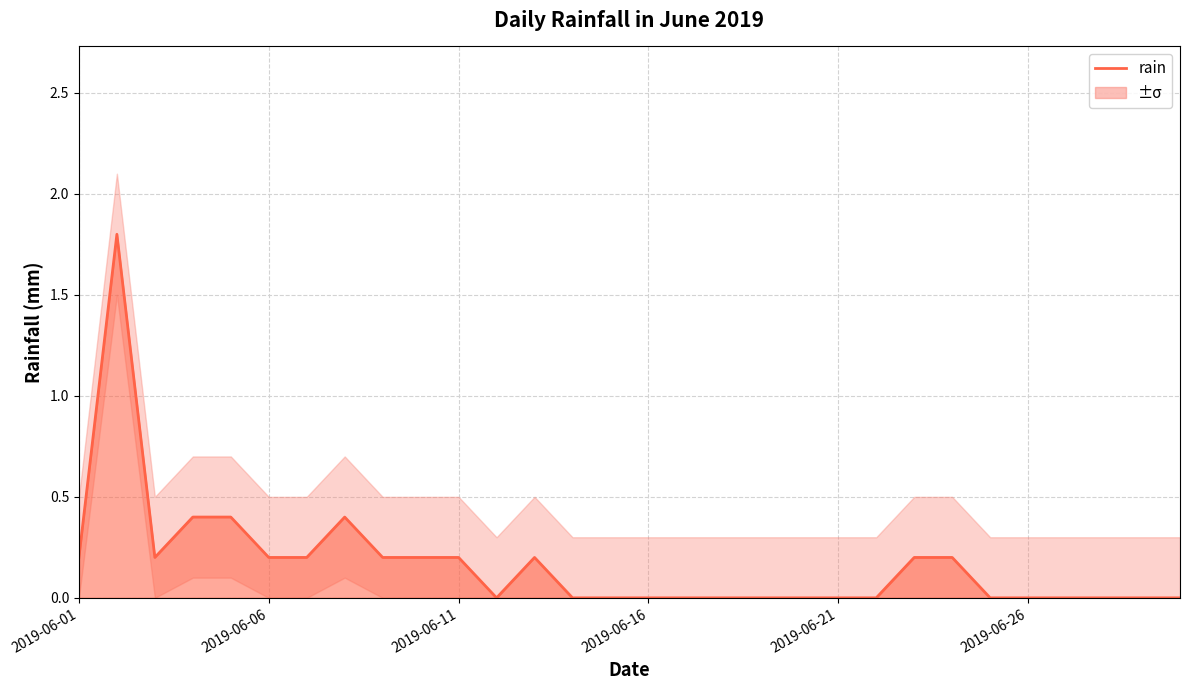

How many interior local valleys (lower than both neighbors) does the data have?

2